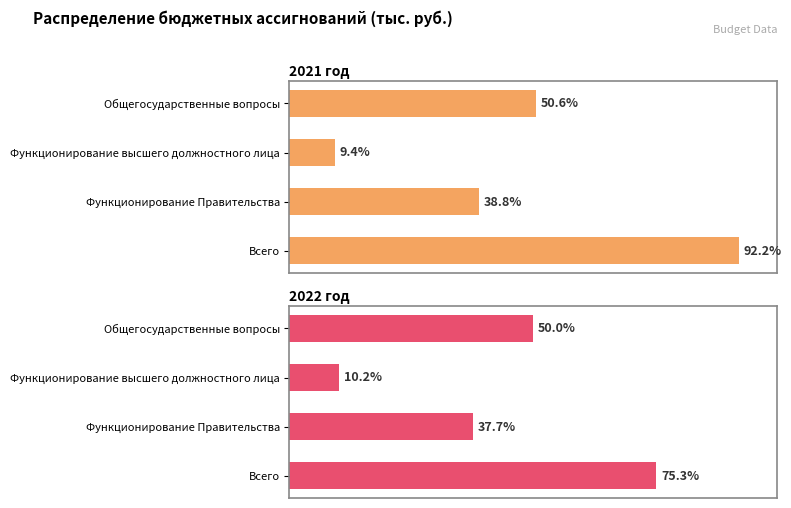

Reading right to left, extract all data points from this chart.

2021 год: 92.2	38.8	9.4	50.6
2022 год: 75.3	37.7	10.2	50.0